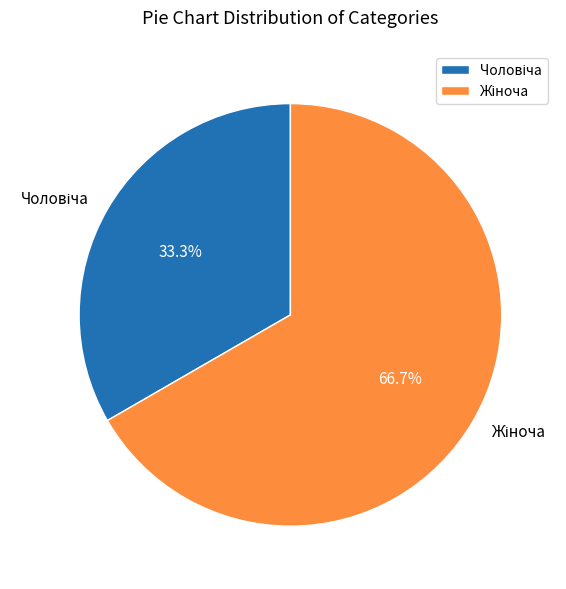

Is there a majority slice in this chart?

Yes